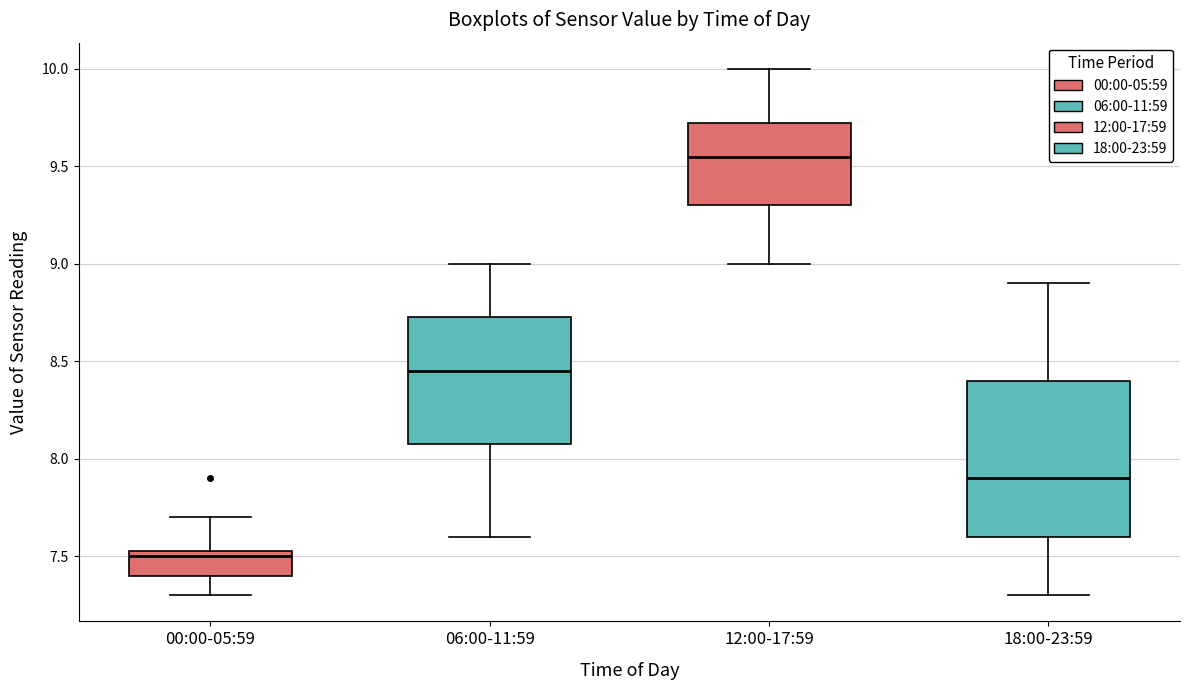

Which box is the tallest, from its lower edge to its upper edge?

18:00-23:59